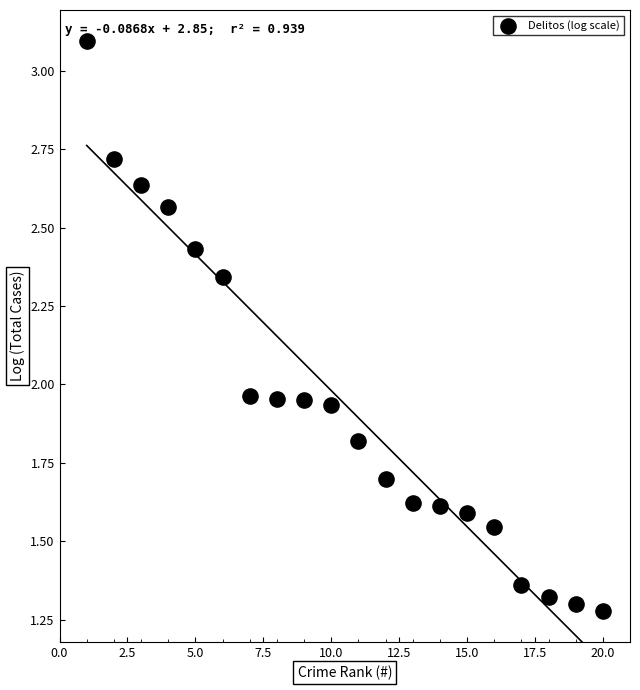

What is the range of X values (max minus min)?

19.0